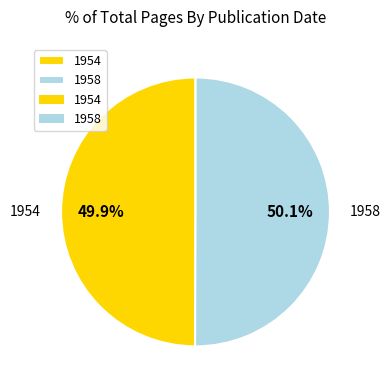

Is it true that 1958 is 50% of the pie?

True